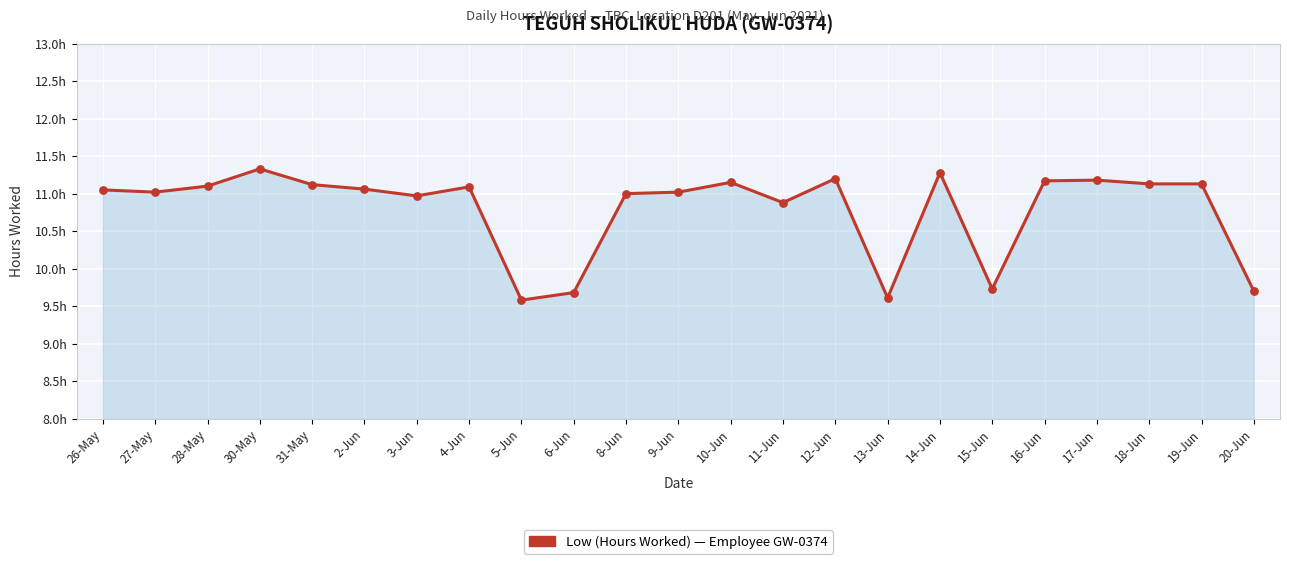

What is the change in value from 13-Jun to 20-Jun?

+0.1